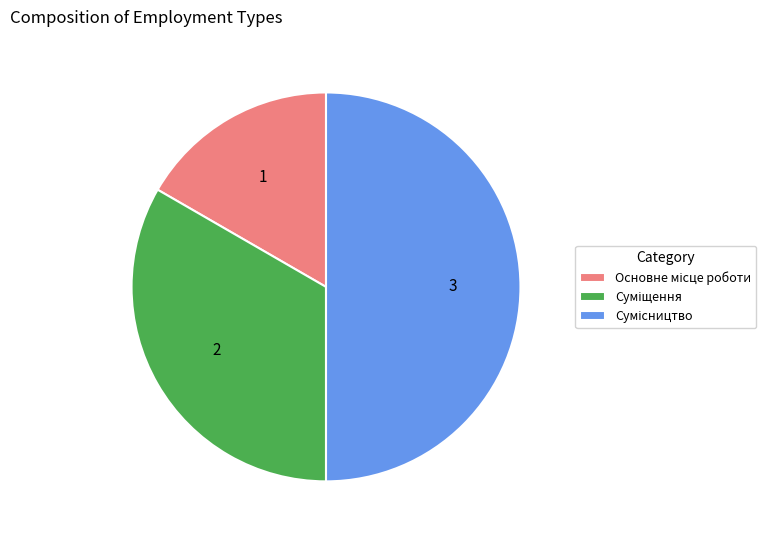

Is it true that Суміщення is 45% of the pie?

False